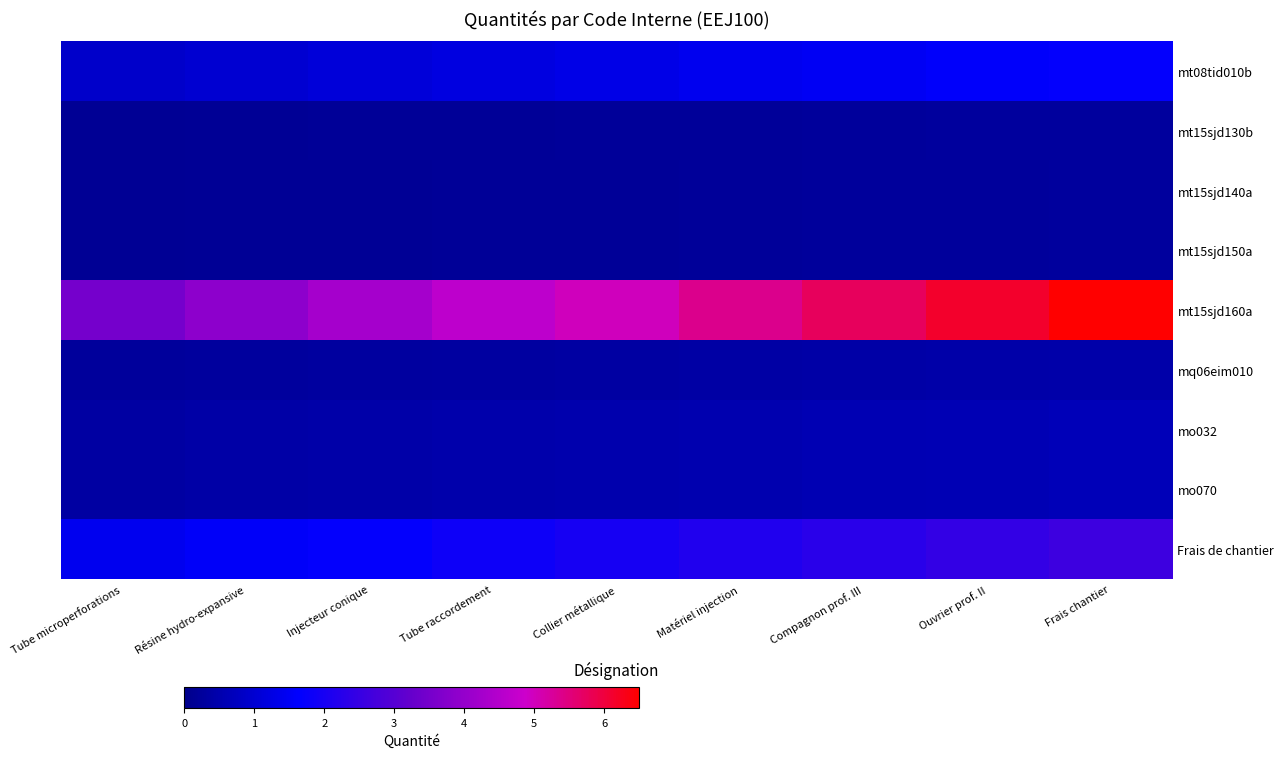

List the series in order of their peak value, highest first.

mt15sjd160a, Frais de chantier, mt08tid010b, mo032, mo070, mq06eim010, mt15sjd130b, mt15sjd140a, mt15sjd150a